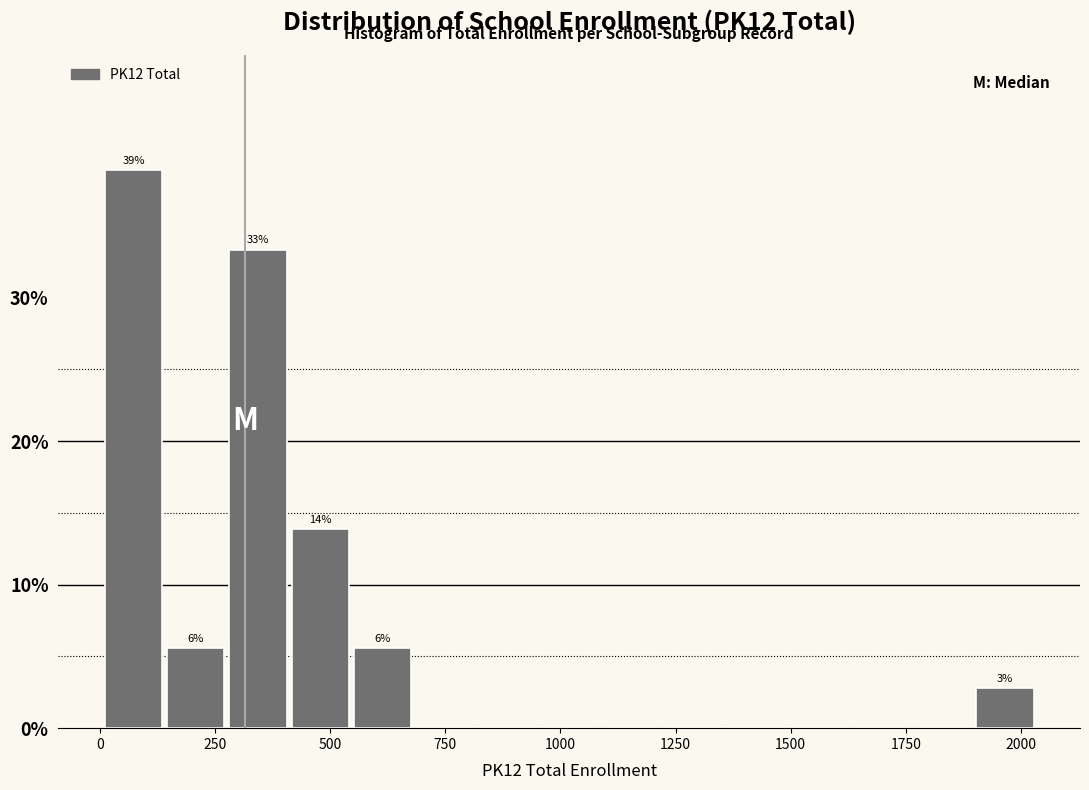

Read against the x-axis, roughly where is the centre of the tallest bar?

50